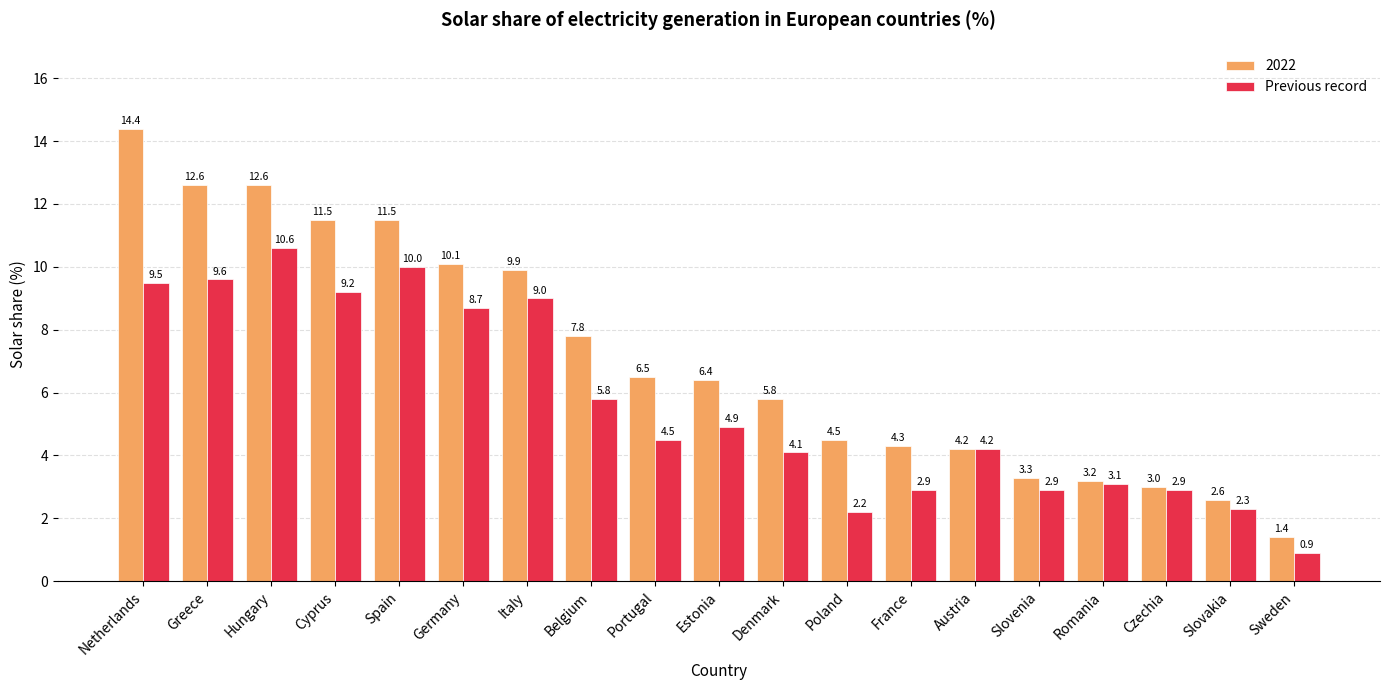

What is the greatest value displayed?

14.4